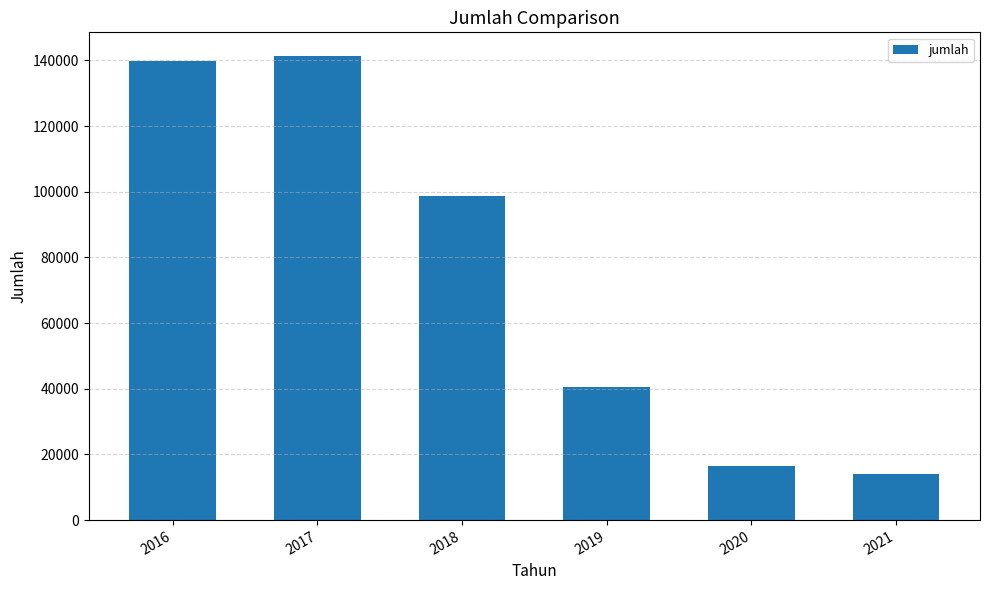

Reading left to right, what are all the values shown in this chart?

139928	141500	98775	40620	16436	14075